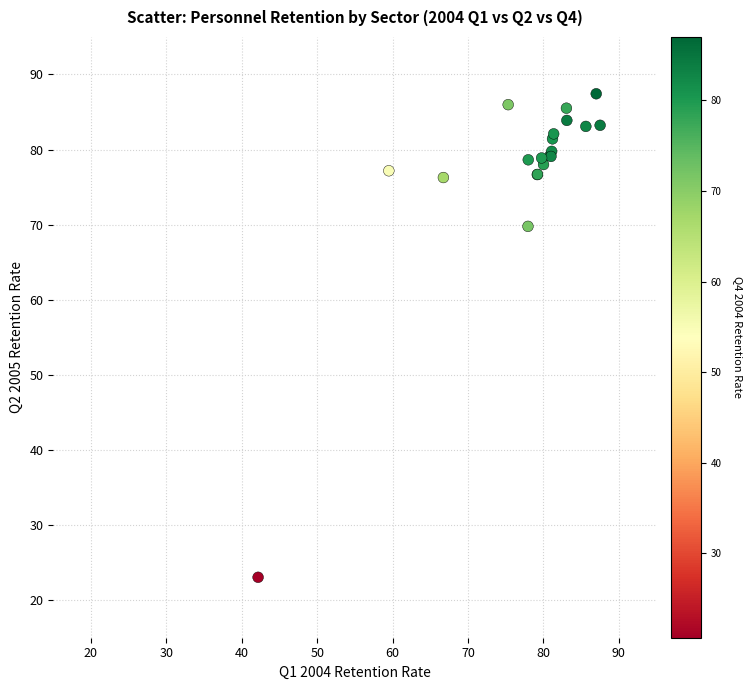

What Y value in the scatter plot is closest to 55?

69.8